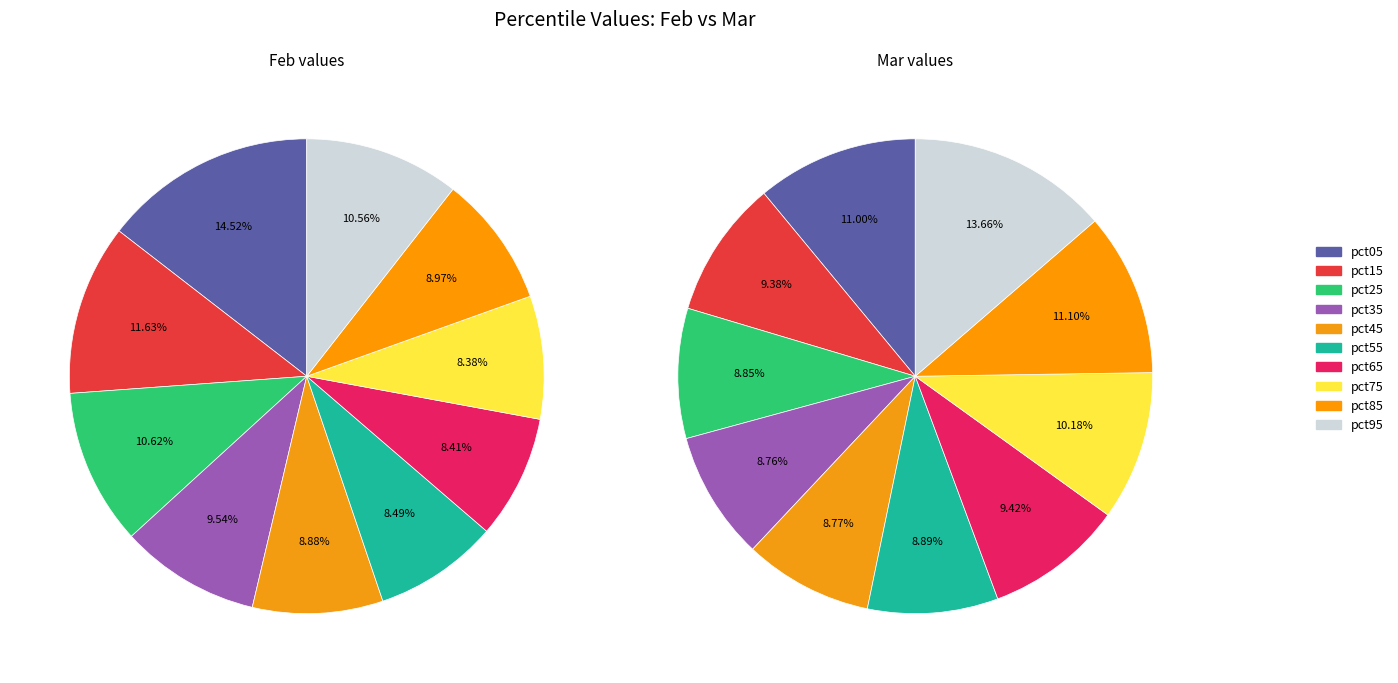

How many slices are in this pie chart?

10